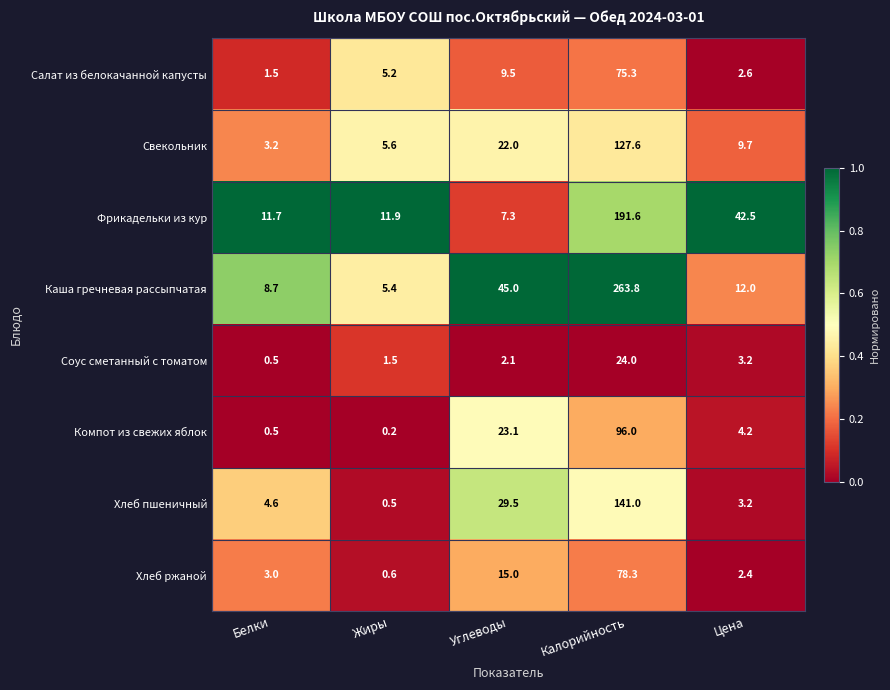

What is the sum of the Соус сметанный с томатом values at Калорийность and Жиры?

25.5